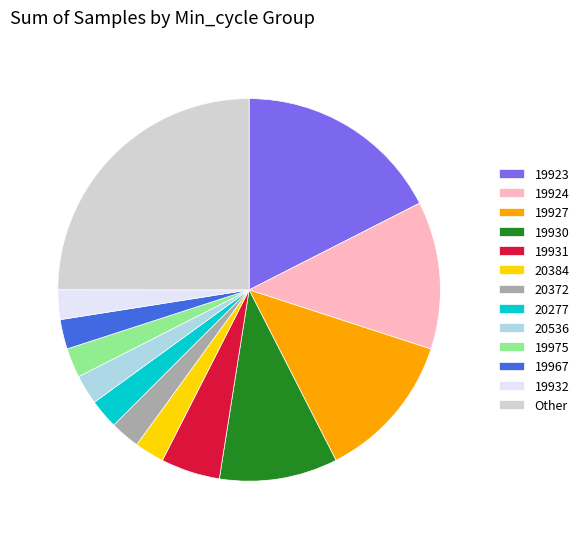

How many segments does this pie chart have?

13